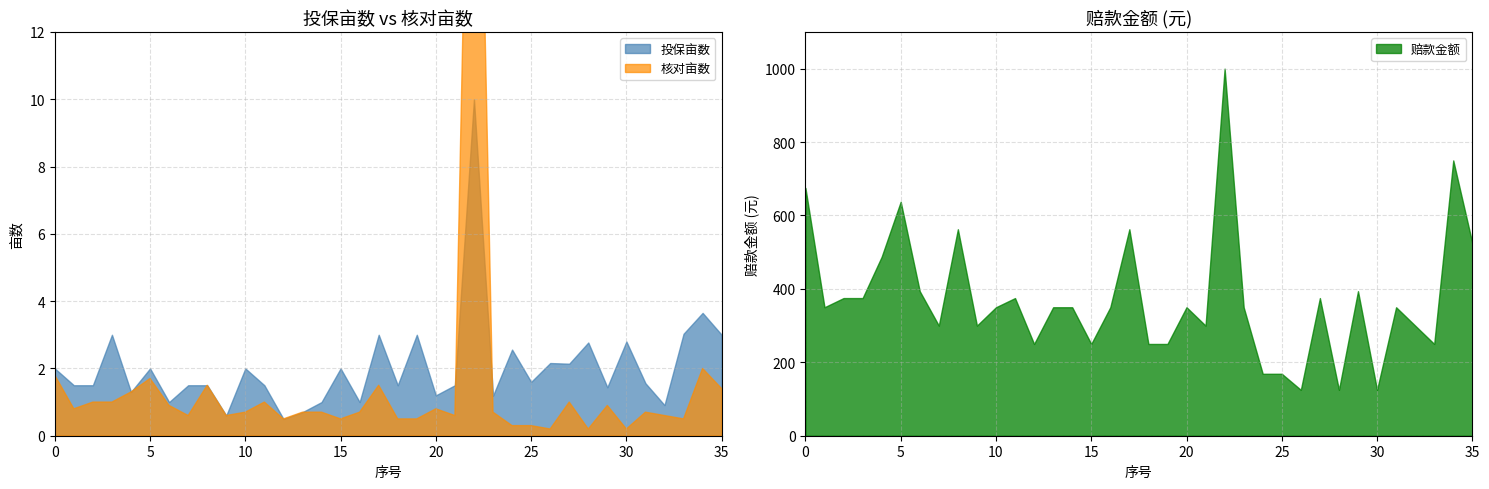

In 投保亩数, how many points are higher than both neighbors (excluding endpoints)?

12